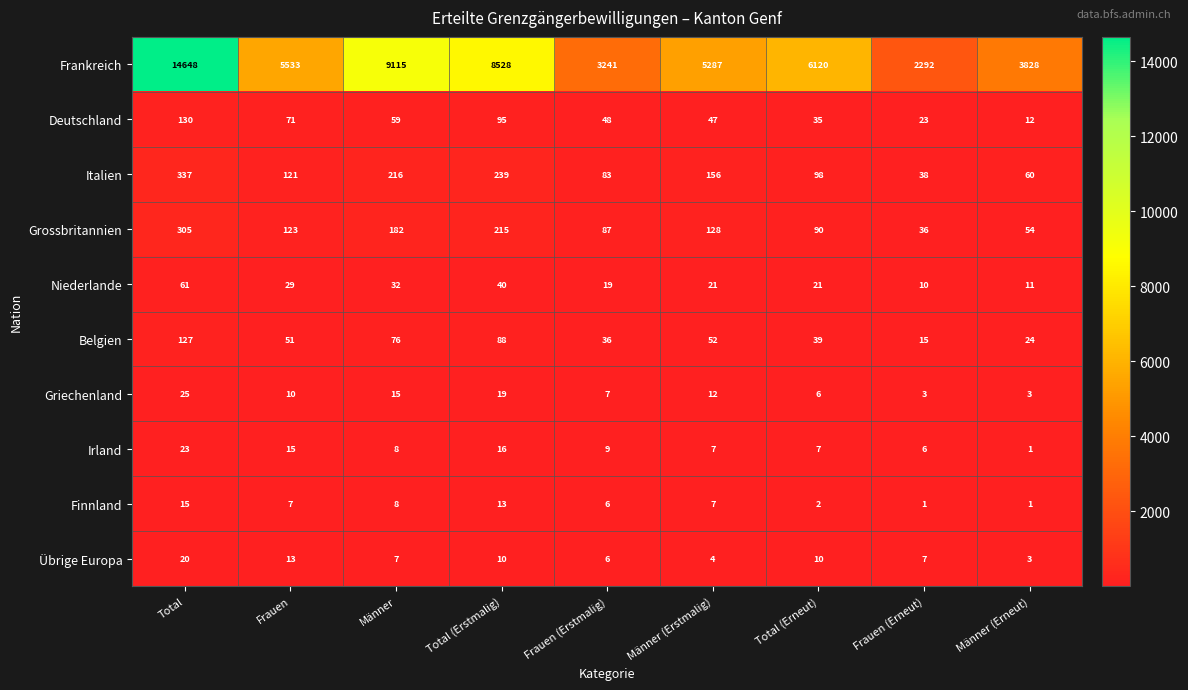

What is the difference between the maximum and minimum values in the Frankreich series?

12356